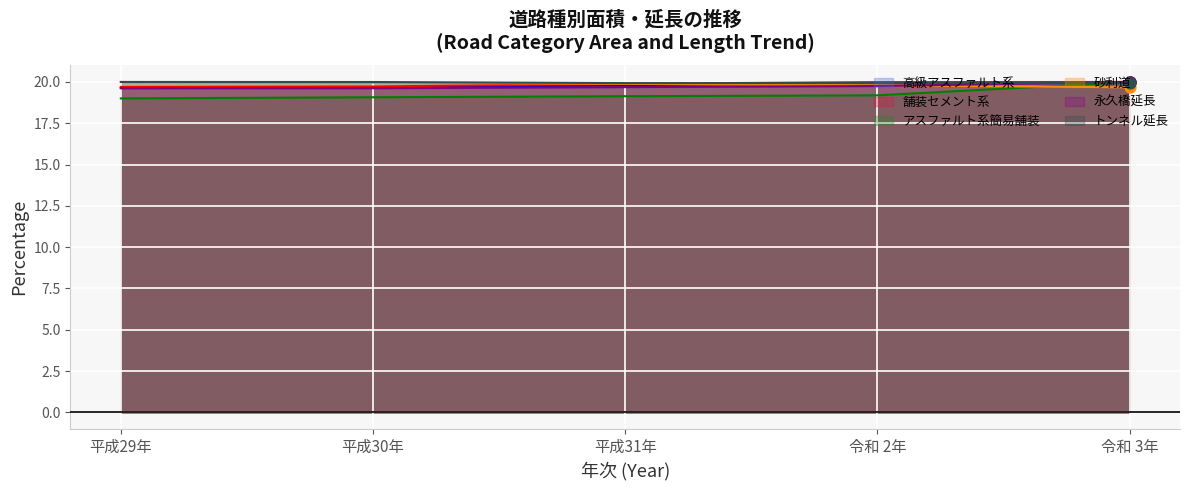

Which series has the largest Y range (max minus min)?

アスファルト系簡易舗装